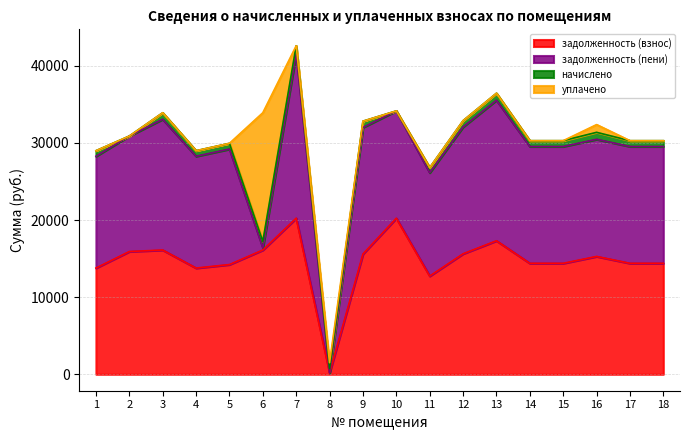

What is the total value across all series at 12?

32886.1